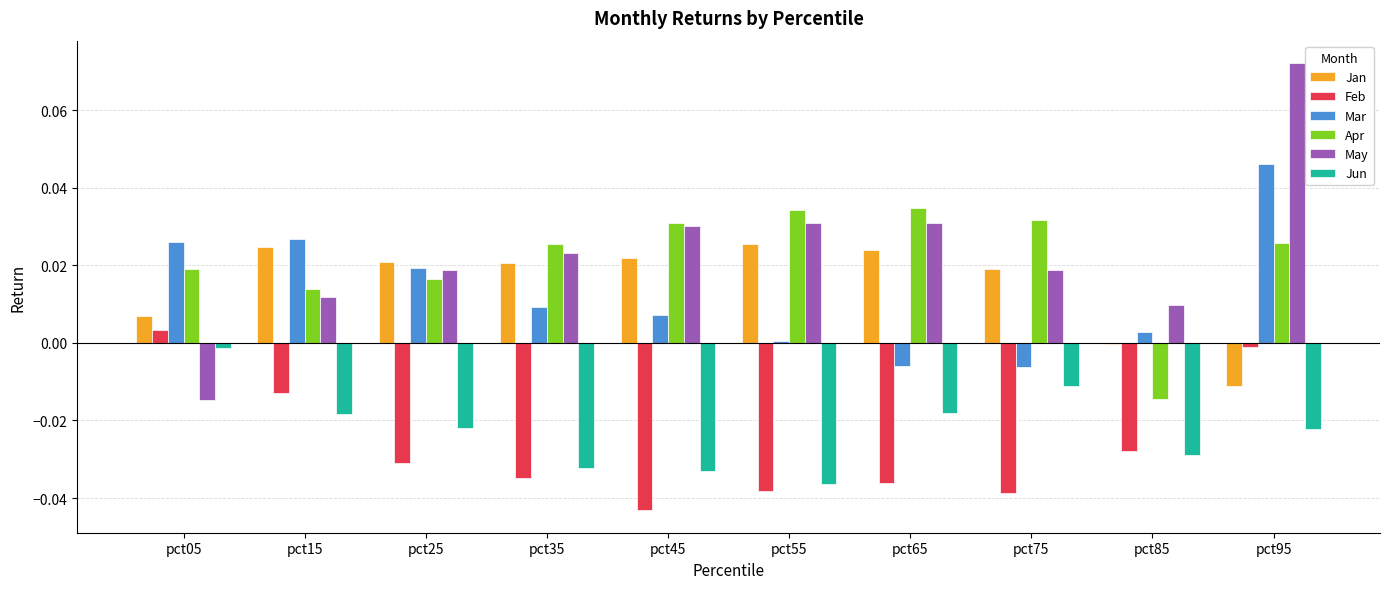

How many distinct data groups are displayed?

6